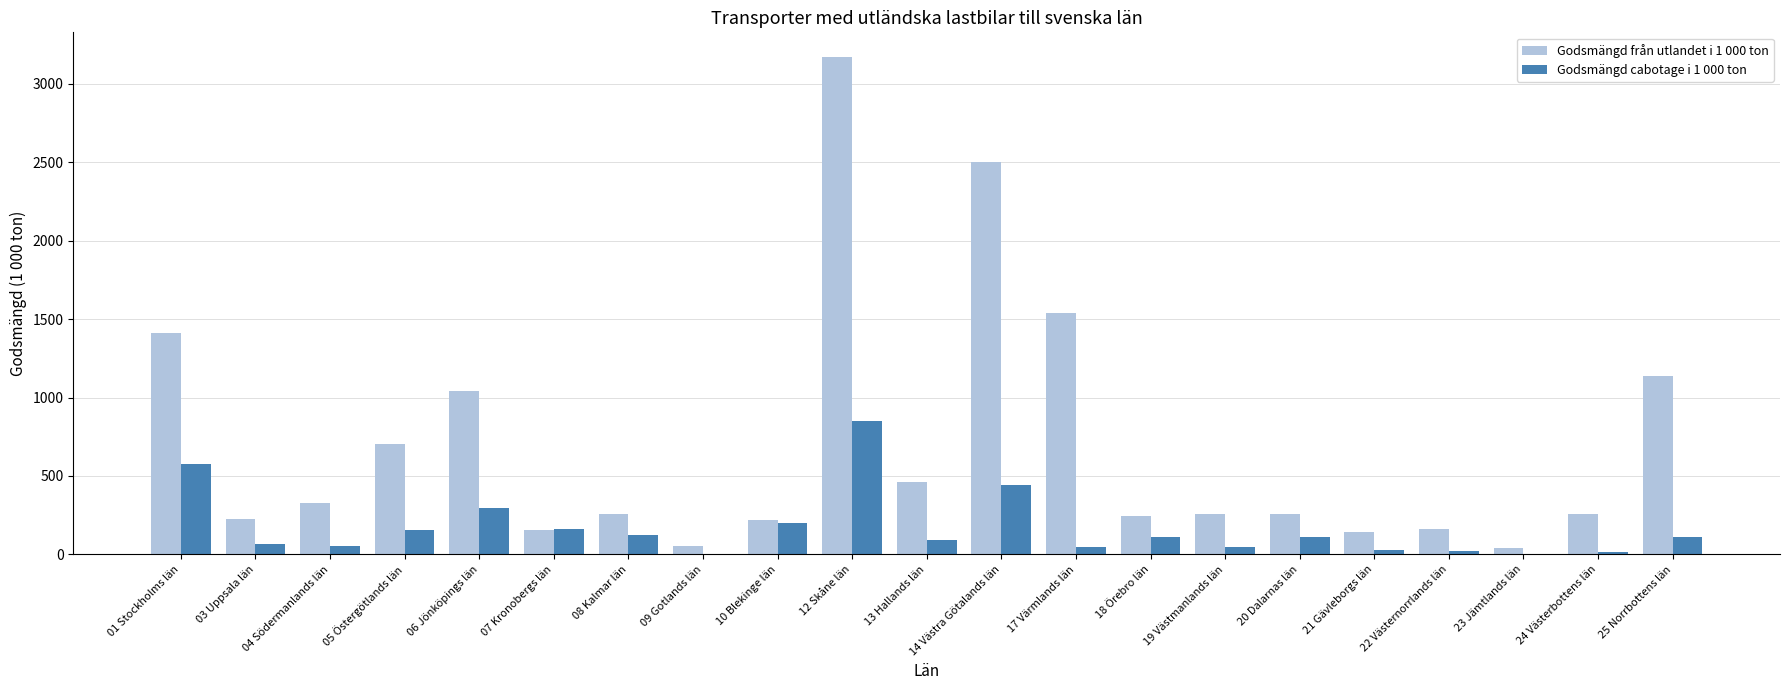

Which series has the largest total across all categories?

Godsmängd från utlandet i 1 000 ton